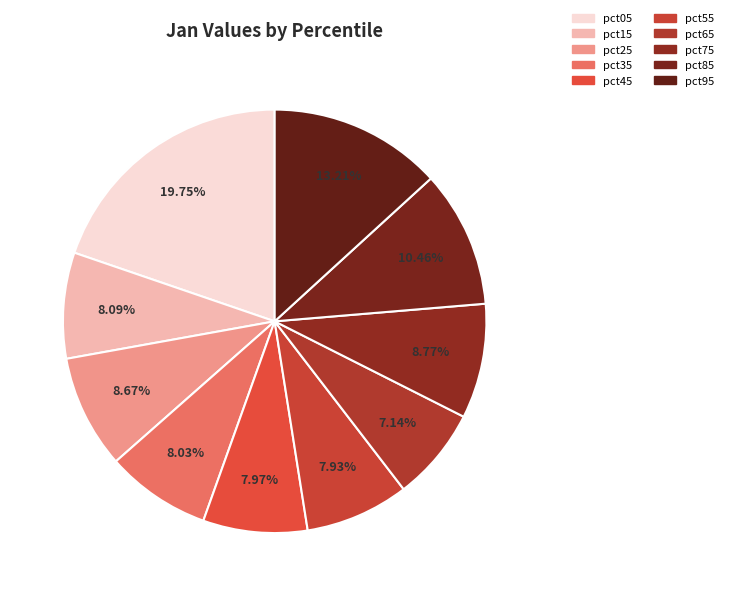

Which category has the smallest portion of the pie?

pct65